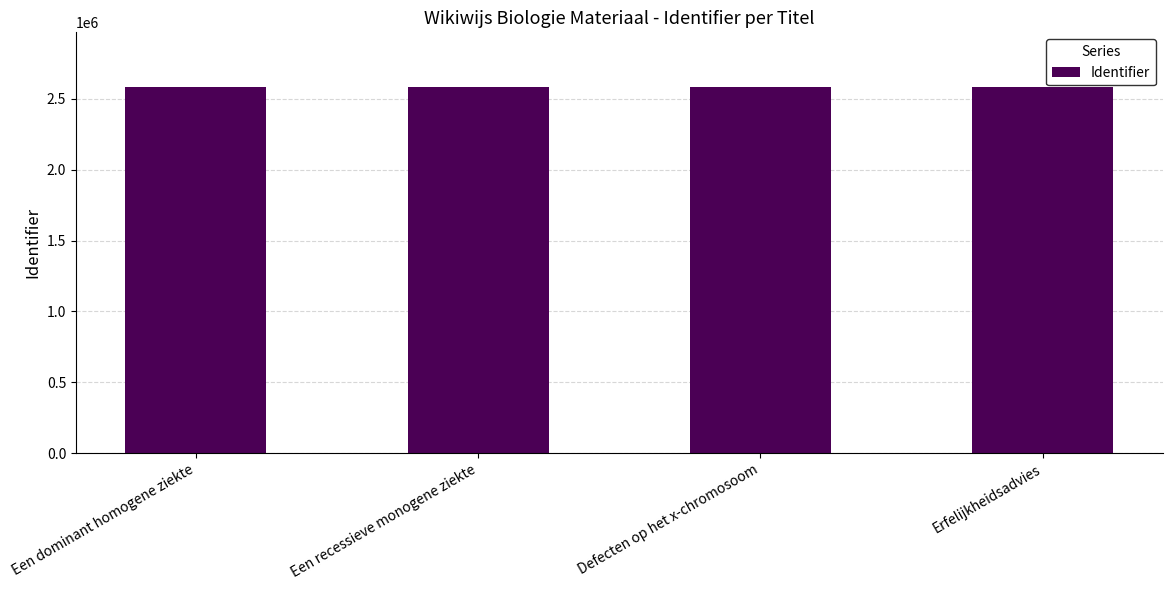

What is the minimum value shown in the chart?

2582821